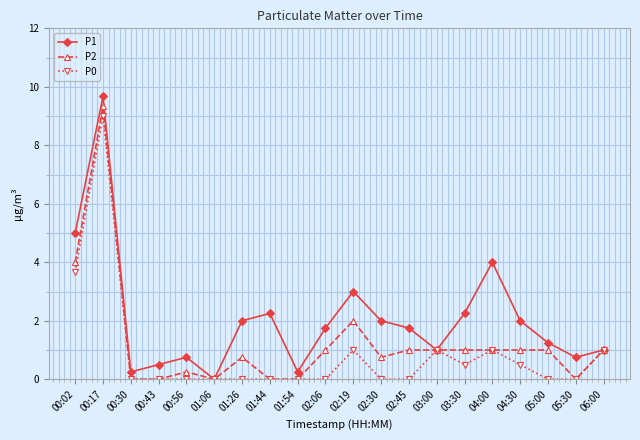

At which category does P0 reach its first local peak?

00:17